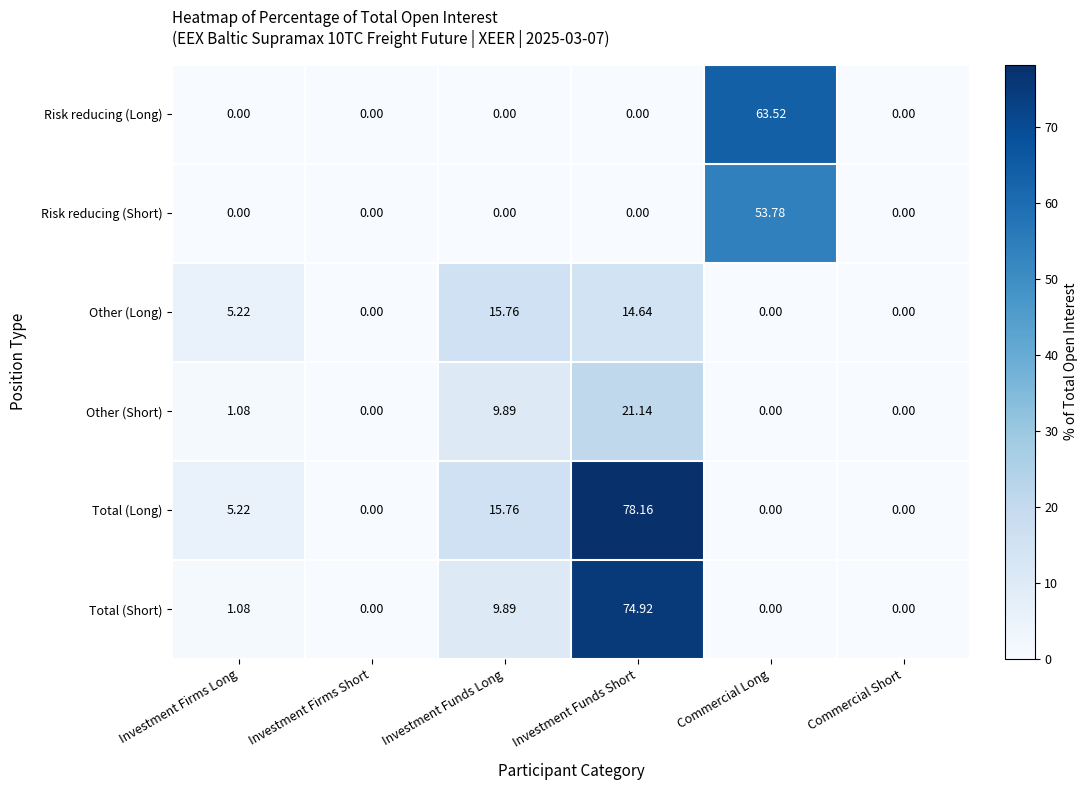

Which label corresponds to the largest value in the chart?

Investment Funds Short